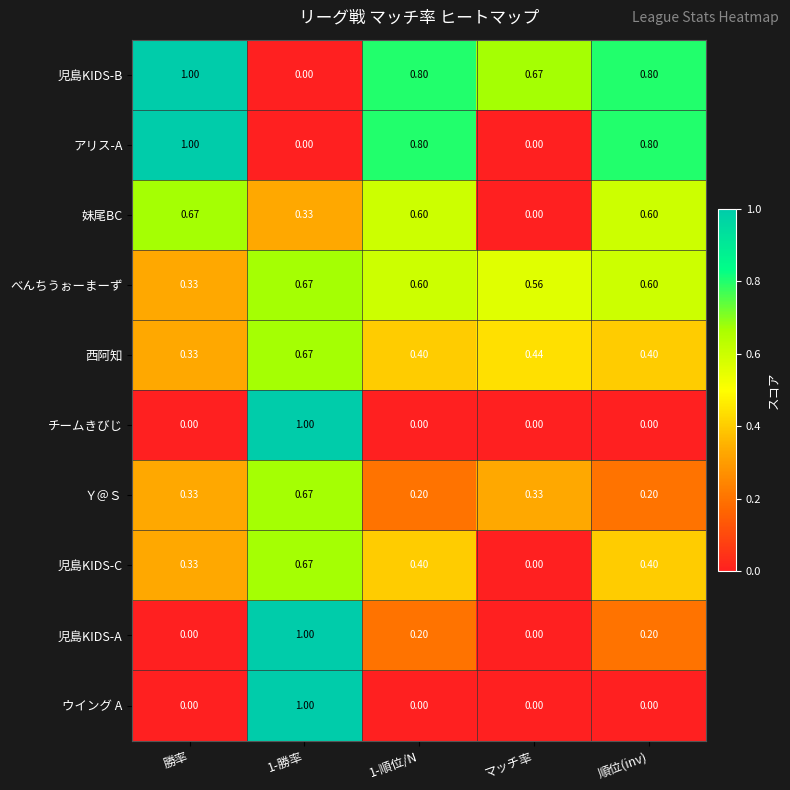

Which series has the largest total across all categories?

児島KIDS-B